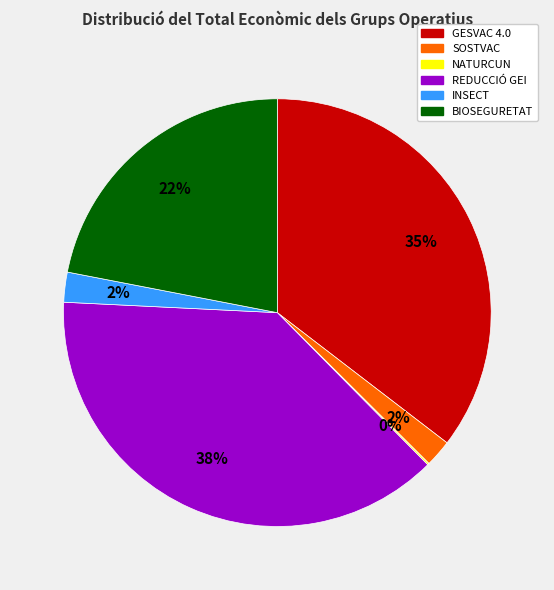

What is the largest slice in the pie chart?

REDUCCIÓ GEI